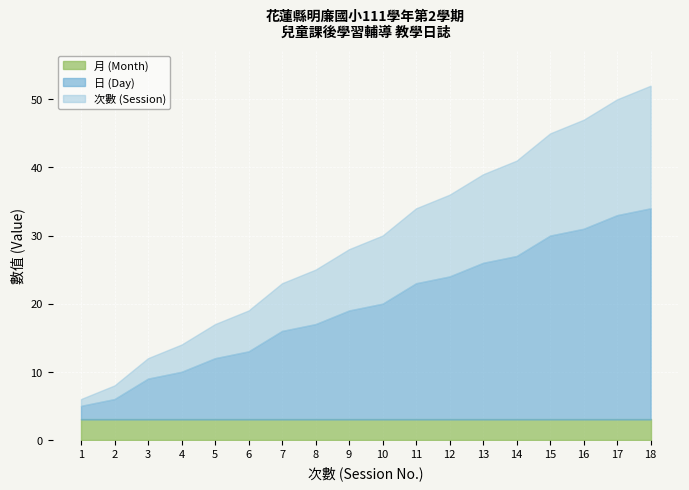

True or false: 次數 and 日 (Day) intersect in this chart.

False